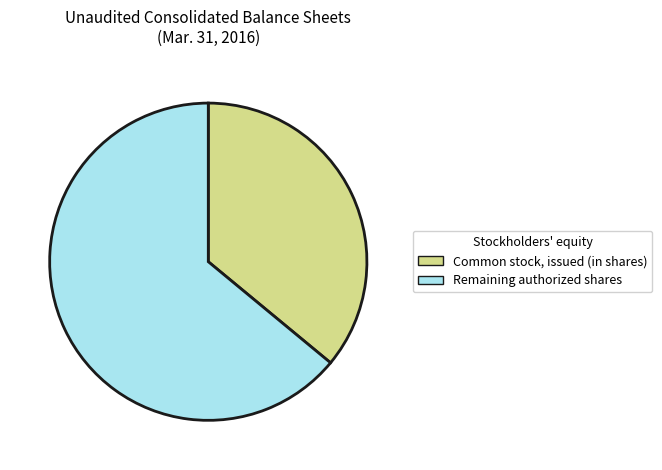

Is Remaining authorized shares the majority of the pie?

Yes